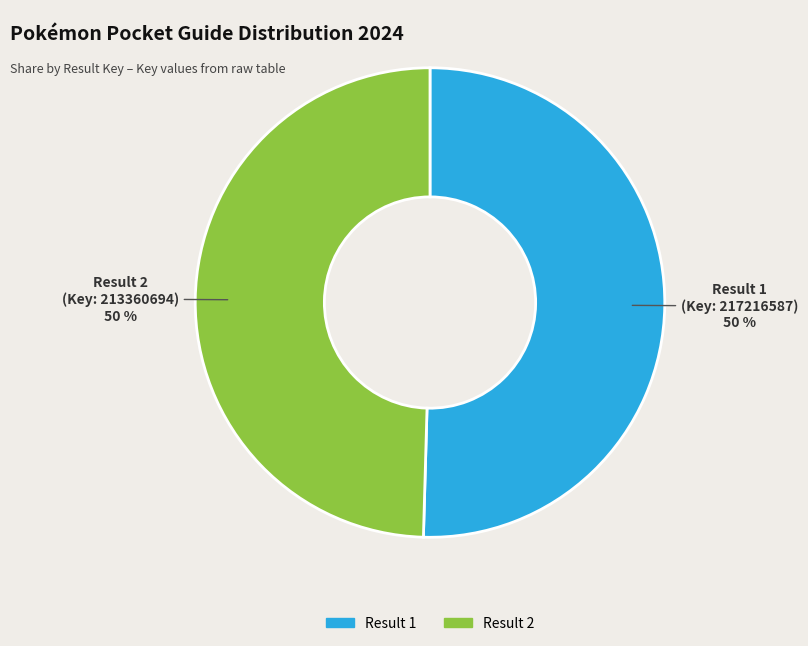

Count the number of slices in the pie.

2